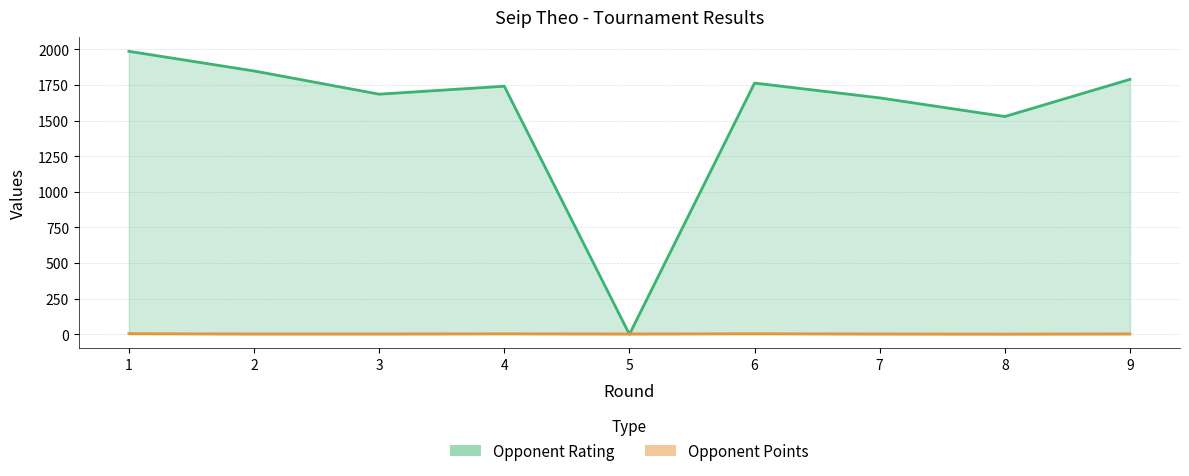

Which series ends up on top after the final intersection of Opponent Rating and Opponent Points?

Opponent Rating